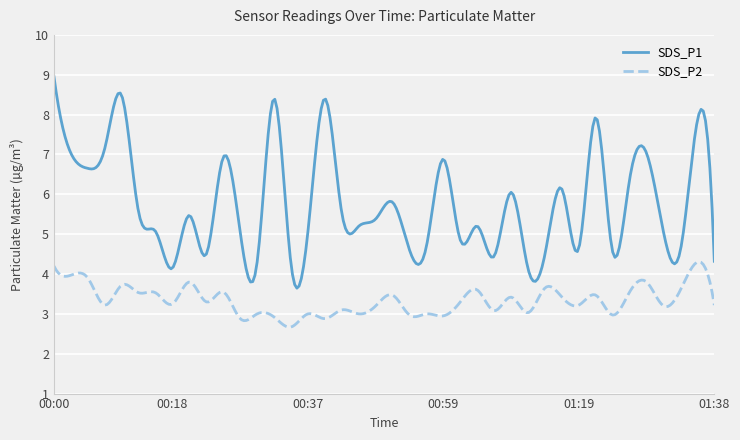

Rank the series by their average value, from lowest to highest.

SDS_P2, SDS_P1